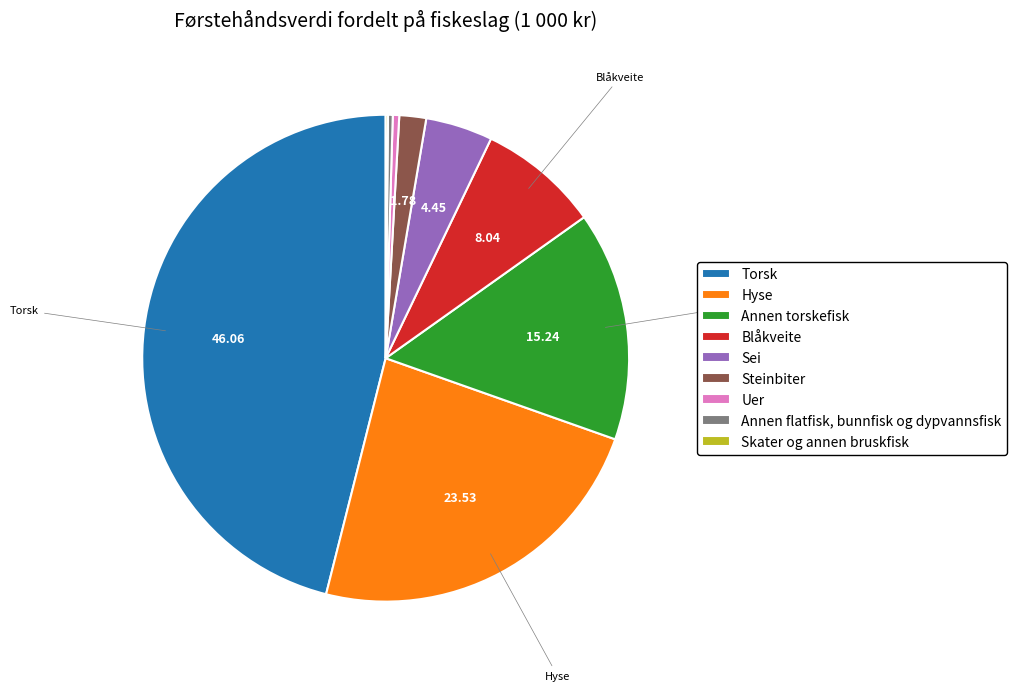

Do Blåkveite and Hyse together represent more than half of the pie?

No